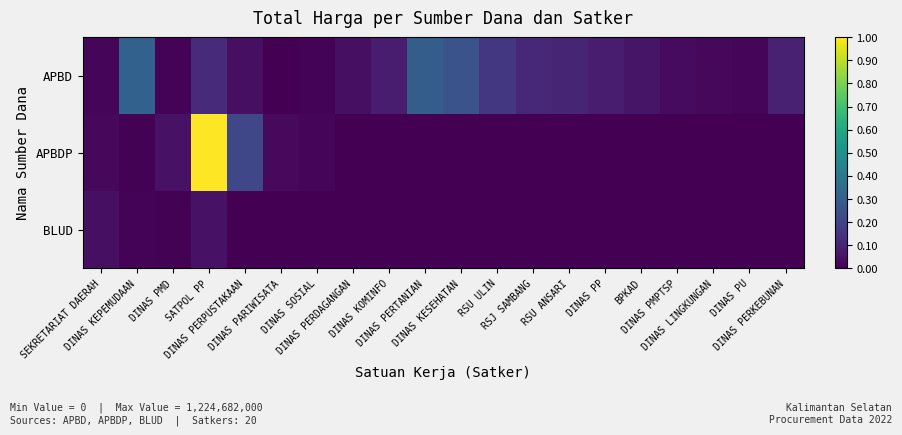

Reading left to right, transcribe all the data shown in this chart.

APBD: SEKRETARIAT DAERAH=0.0	DINAS KEPEMUDAAN=0.3	DINAS PMD=0.0	SATPOL PP=0.1	DINAS PERPUSTAKAAN=0.0	DINAS PARIWISATA=0.0	DINAS SOSIAL=0.0	DINAS PERDAGANGAN=0.0	DINAS KOMINFO=0.1	DINAS PERTANIAN=0.3	DINAS KESEHATAN=0.3	RSU ULIN=0.2	RSJ SAMBANG=0.1	RSU ANSARI=0.1	DINAS PP=0.1	BPKAD=0.1	DINAS PMPTSP=0.0	DINAS LINGKUNGAN=0.0	DINAS PU=0.0	DINAS PERKEBUNAN=0.1
APBDP: SEKRETARIAT DAERAH=0.0	DINAS KEPEMUDAAN=0.0	DINAS PMD=0.0	SATPOL PP=1.0	DINAS PERPUSTAKAAN=0.2	DINAS PARIWISATA=0.0	DINAS SOSIAL=0.0	DINAS PERDAGANGAN=0.0	DINAS KOMINFO=0.0	DINAS PERTANIAN=0.0	DINAS KESEHATAN=0.0	RSU ULIN=0.0	RSJ SAMBANG=0.0	RSU ANSARI=0.0	DINAS PP=0.0	BPKAD=0.0	DINAS PMPTSP=0.0	DINAS LINGKUNGAN=0.0	DINAS PU=0.0	DINAS PERKEBUNAN=0.0
BLUD: SEKRETARIAT DAERAH=0.0	DINAS KEPEMUDAAN=0.0	DINAS PMD=0.0	SATPOL PP=0.0	DINAS PERPUSTAKAAN=0.0	DINAS PARIWISATA=0.0	DINAS SOSIAL=0.0	DINAS PERDAGANGAN=0.0	DINAS KOMINFO=0.0	DINAS PERTANIAN=0.0	DINAS KESEHATAN=0.0	RSU ULIN=0.0	RSJ SAMBANG=0.0	RSU ANSARI=0.0	DINAS PP=0.0	BPKAD=0.0	DINAS PMPTSP=0.0	DINAS LINGKUNGAN=0.0	DINAS PU=0.0	DINAS PERKEBUNAN=0.0